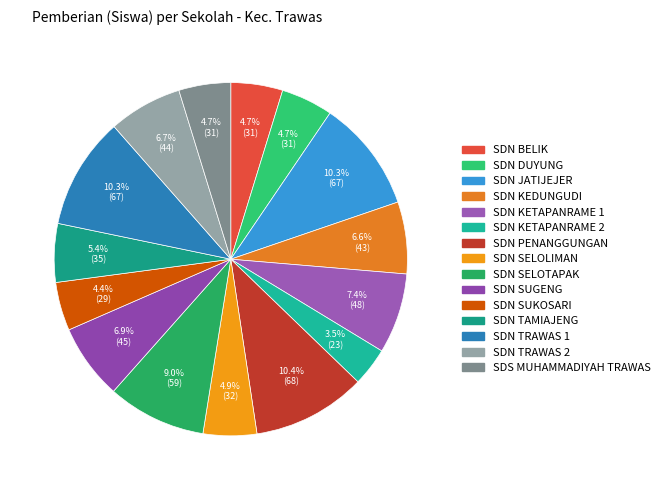

Does any single category account for the majority?

No